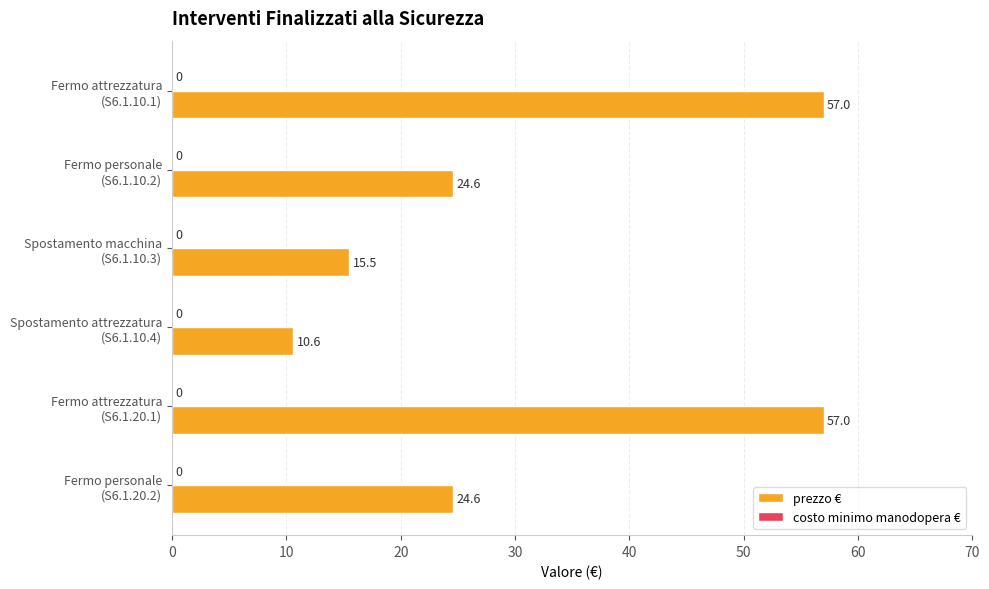

What is the minimum value shown in the chart?

10.6